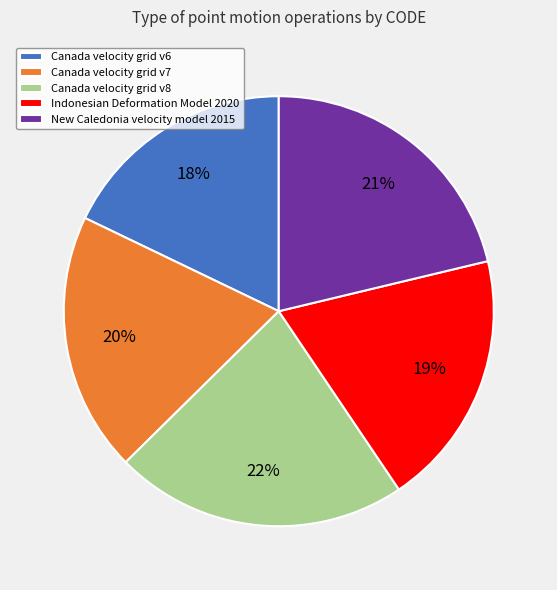

Is it true that New Caledonia velocity model 2015 is 21% of the pie?

True